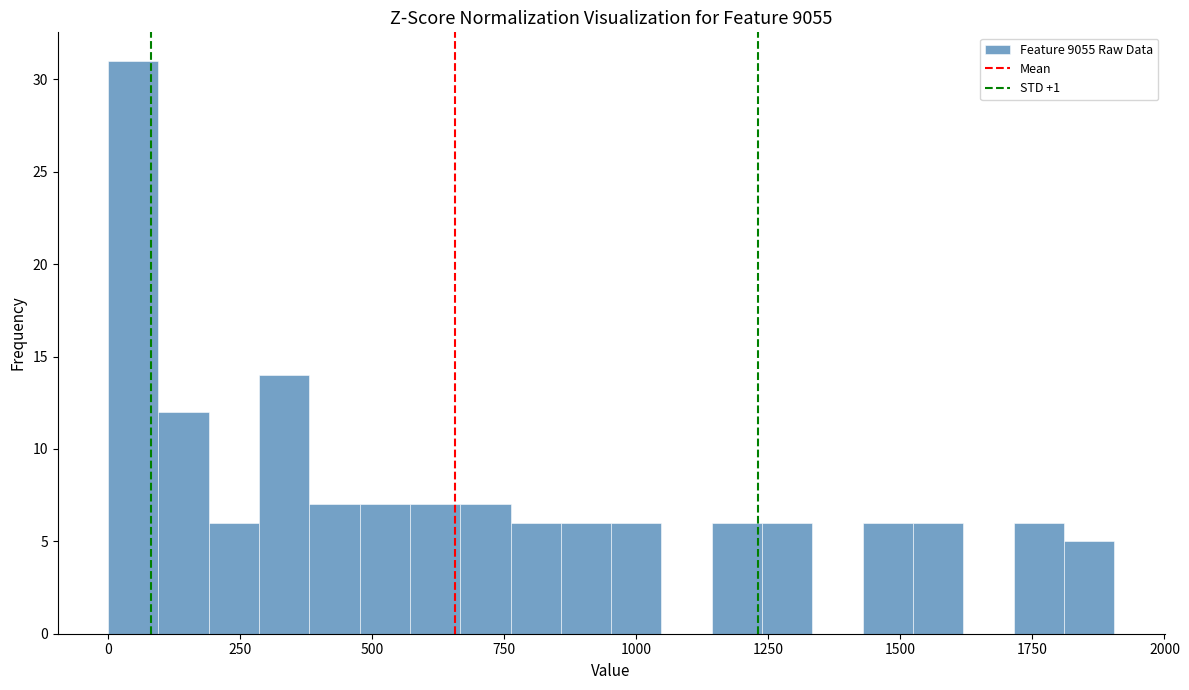

Read against the x-axis, roughly where is the centre of the tallest bar?

50